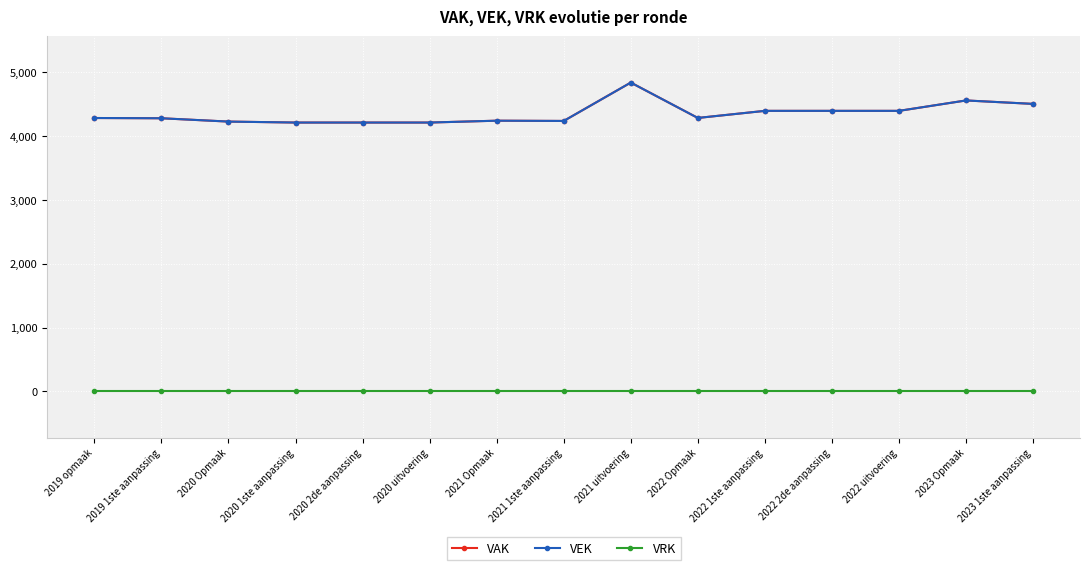

What value does the VAK series have at 2020 2de aanpassing, to the nearest 50?

4200